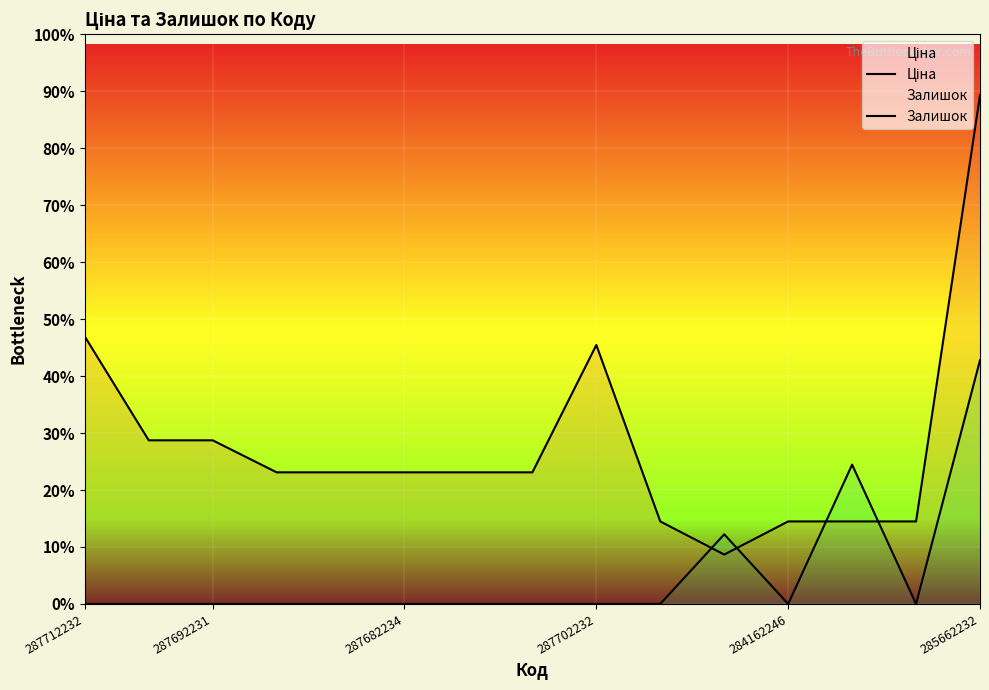

Count the number of categories in the chart.

15